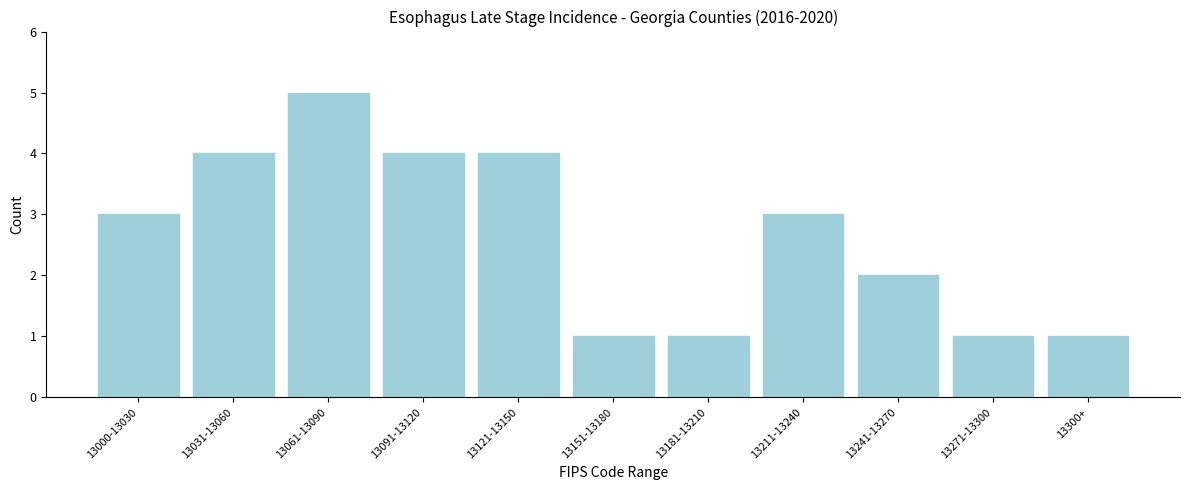

Reading right to left, list all the values displayed in this chart.

1	1	2	3	1	1	4	4	5	4	3